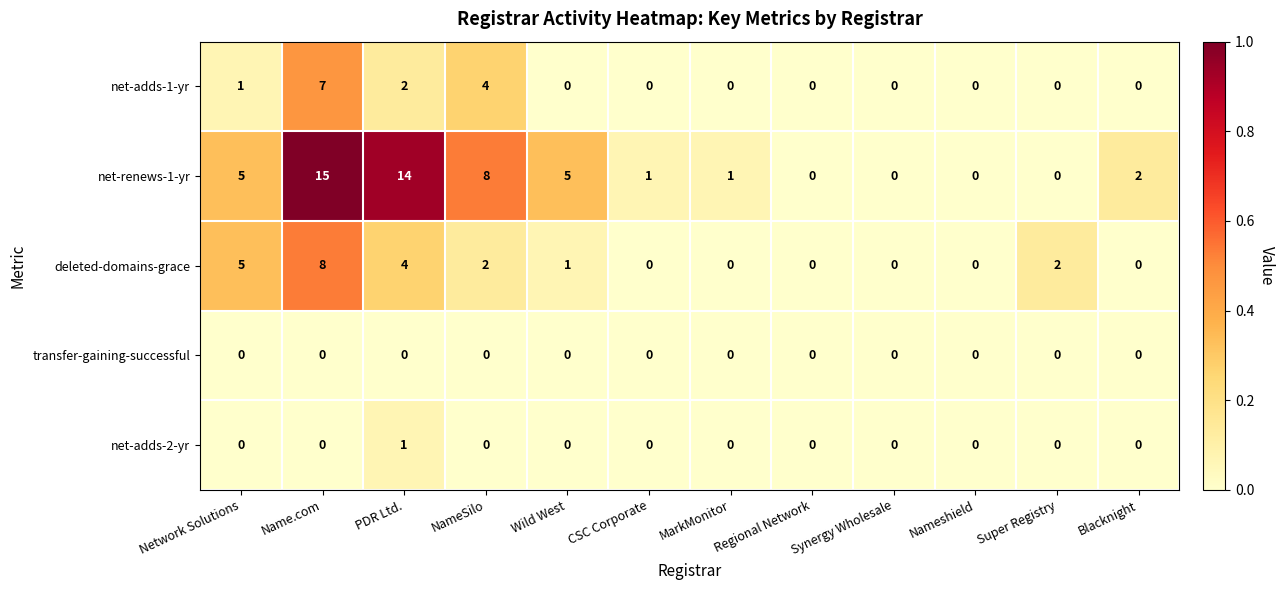

Which category has the highest value in the deleted-domains-grace series?

Name.com